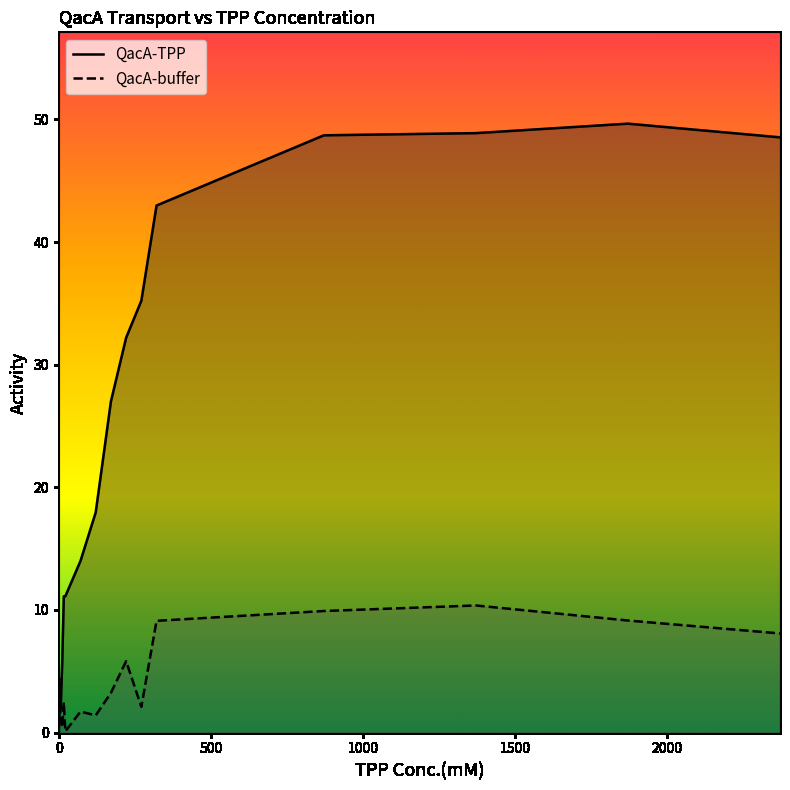

What is the maximum value shown in the chart?

49.7